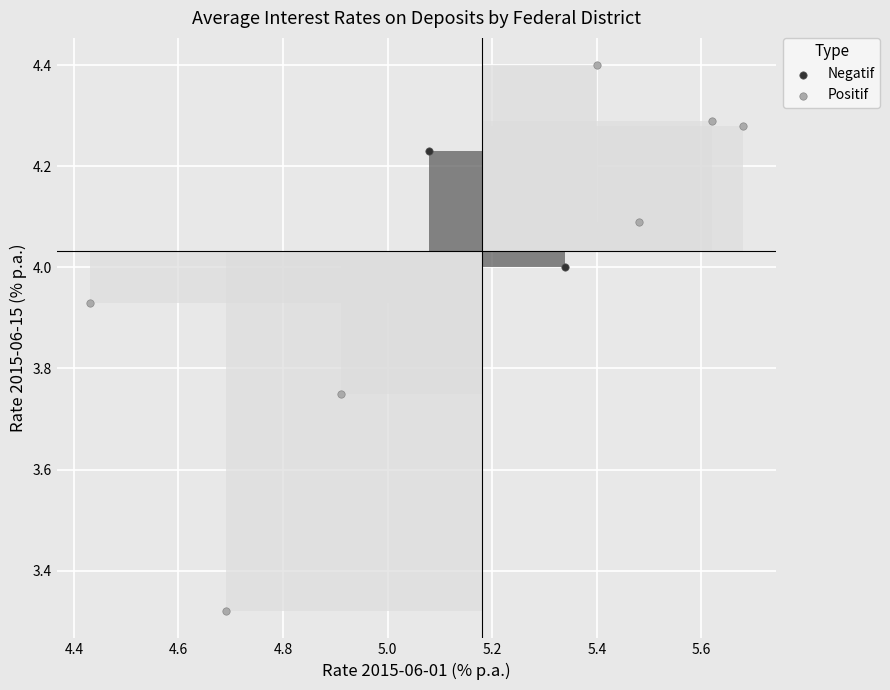

What are all the series names shown in the legend?

Negatif, Positif